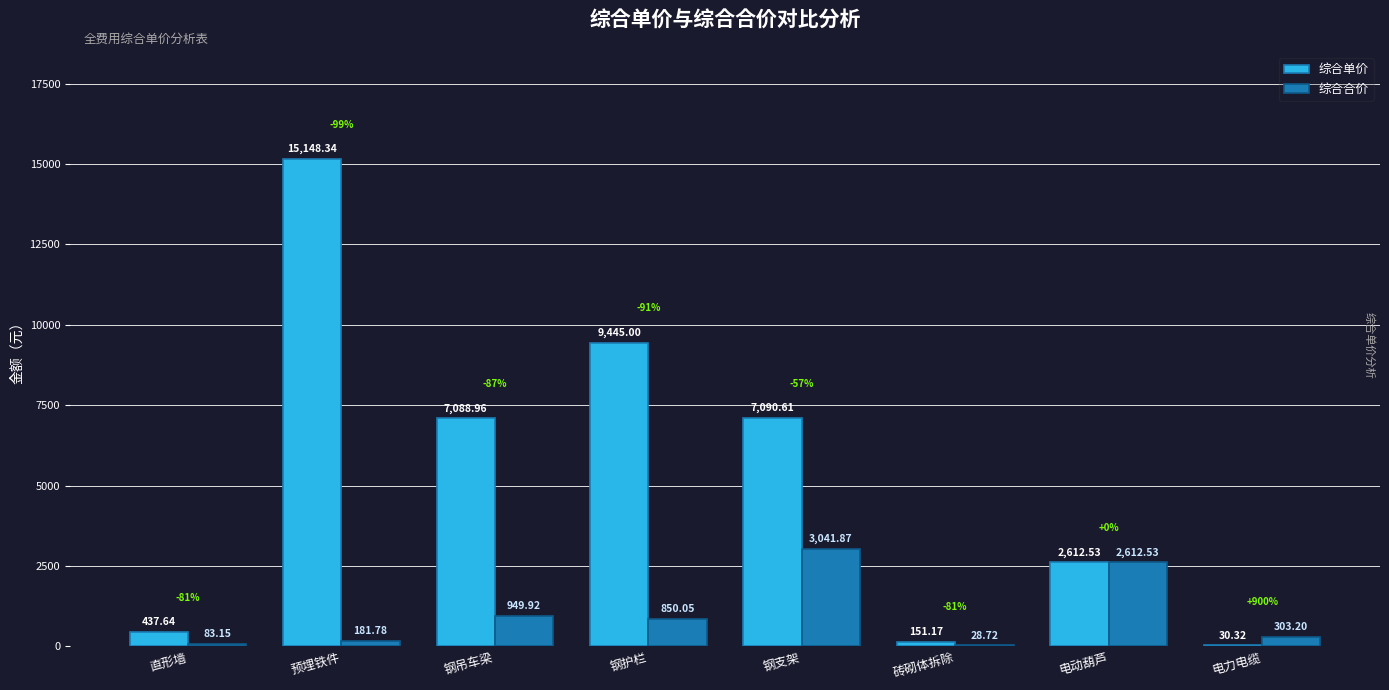

Which series changed the most between 直形墙 and 预埋铁件?

综合单价